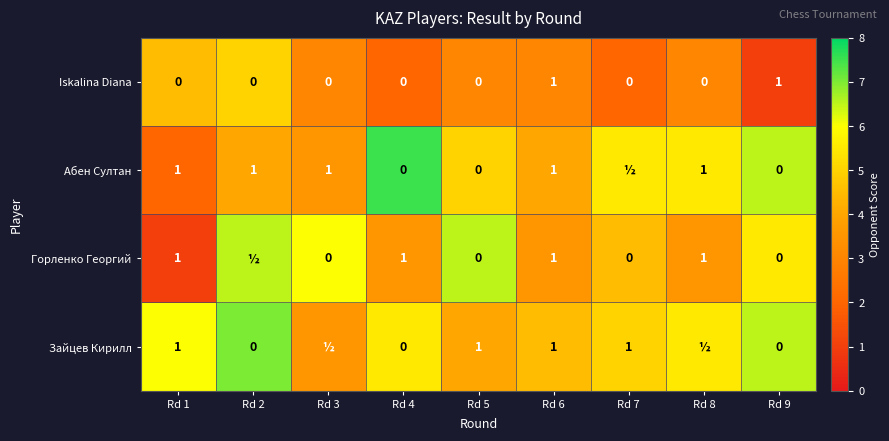

Is the value of Абен Султан at Rd 2 greater than the value of Горленко Георгий at Rd 7?

Yes